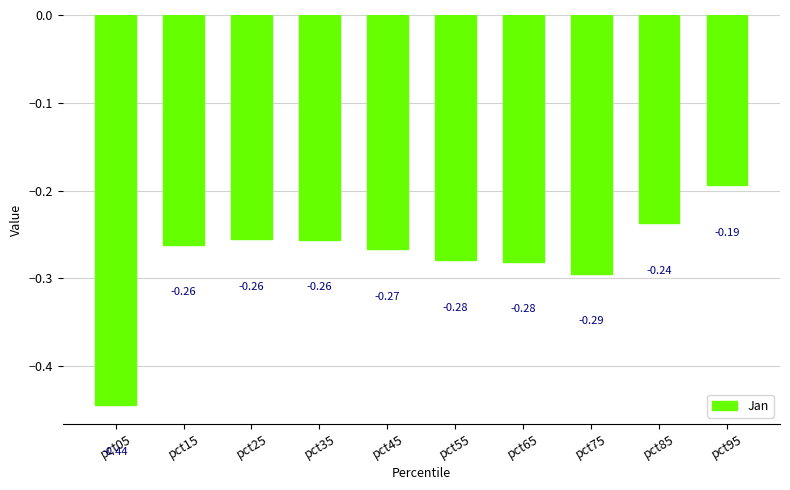

Which has a higher value, pct25 or pct45?

pct25